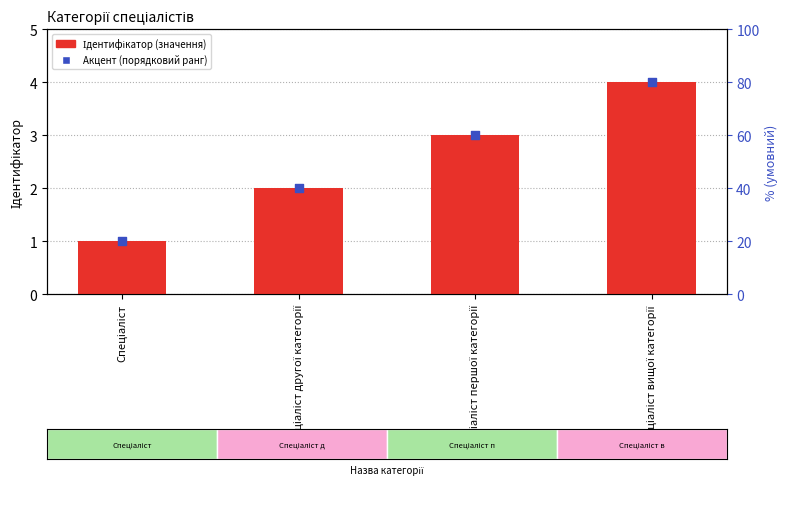

Between Спеціаліст вищої категорії and Спеціаліст, which is larger?

Спеціаліст вищої категорії